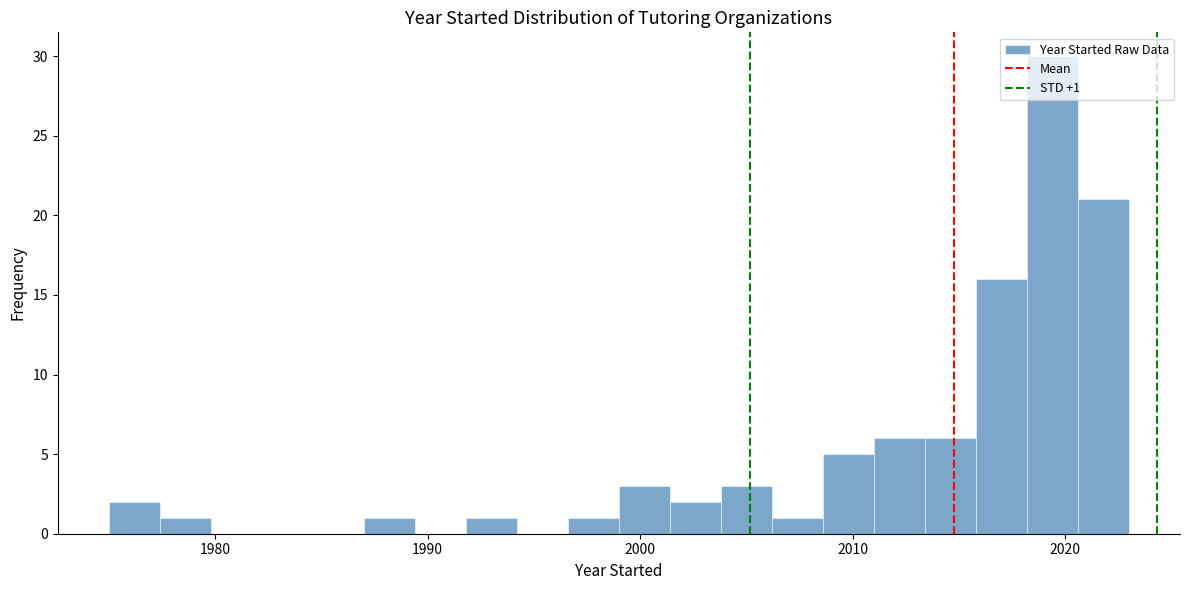

Around what value on the x-axis is the tallest bar? Give the approximate position of its centre, as read against the axis.

2019